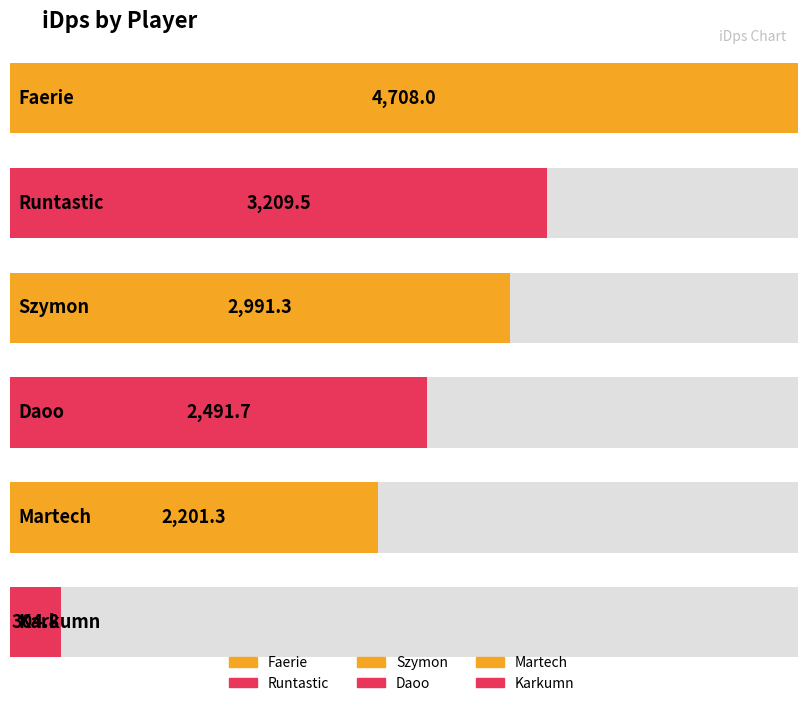

What is the approximate value at Martech?

2201.3